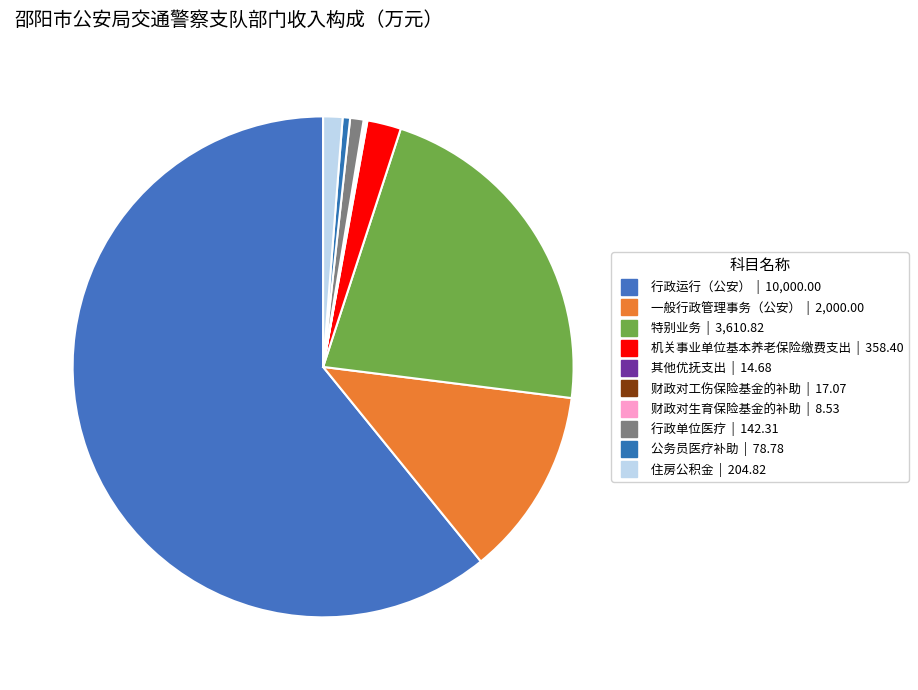

Is it true that 财政对生育保险基金的补助 is 0% of the pie?

True